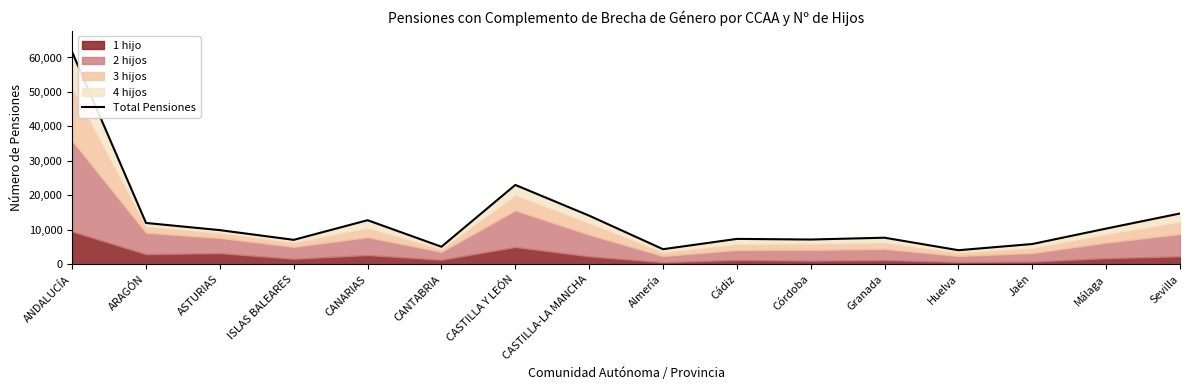

What is the average value?

12939